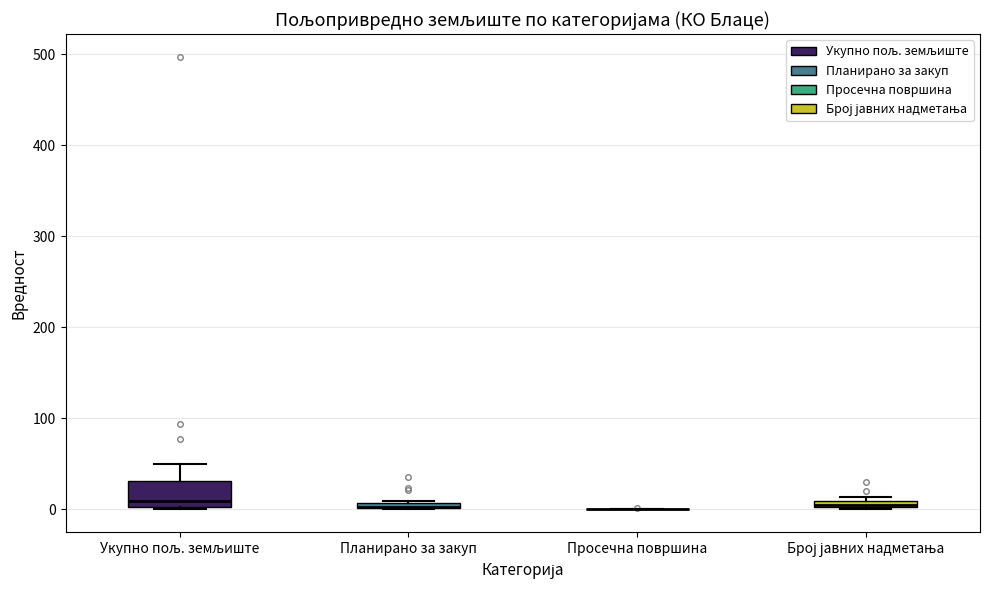

Comparing the boxes themselves (not the whiskers), which one is the tallest?

Укупно пољ. земљиште